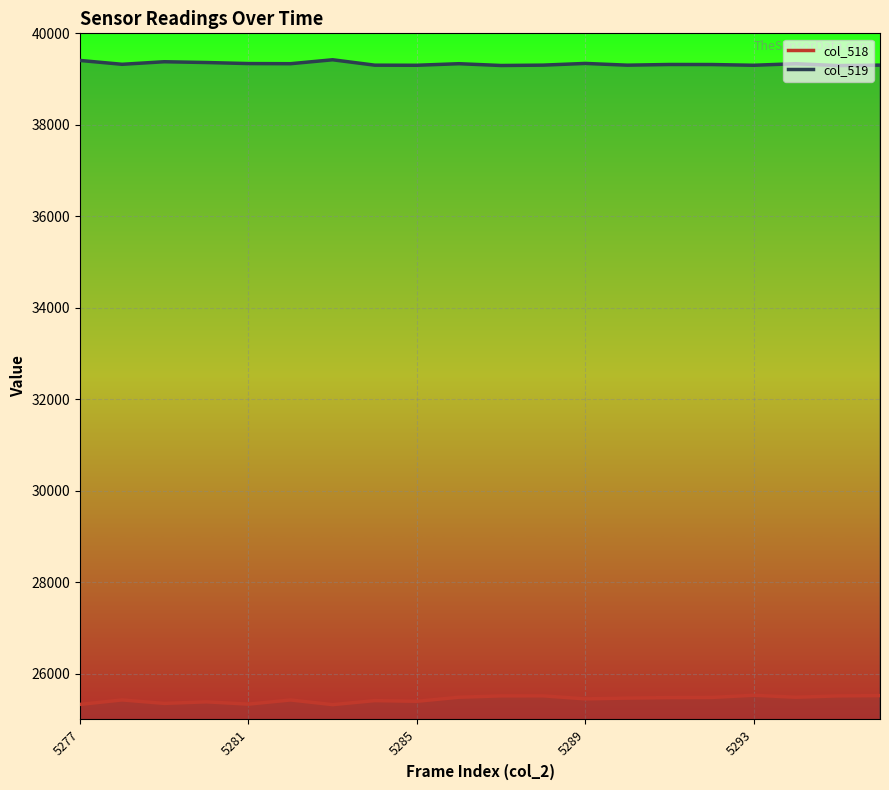

True or false: col_519 line has a value of 16807 at 10.

False